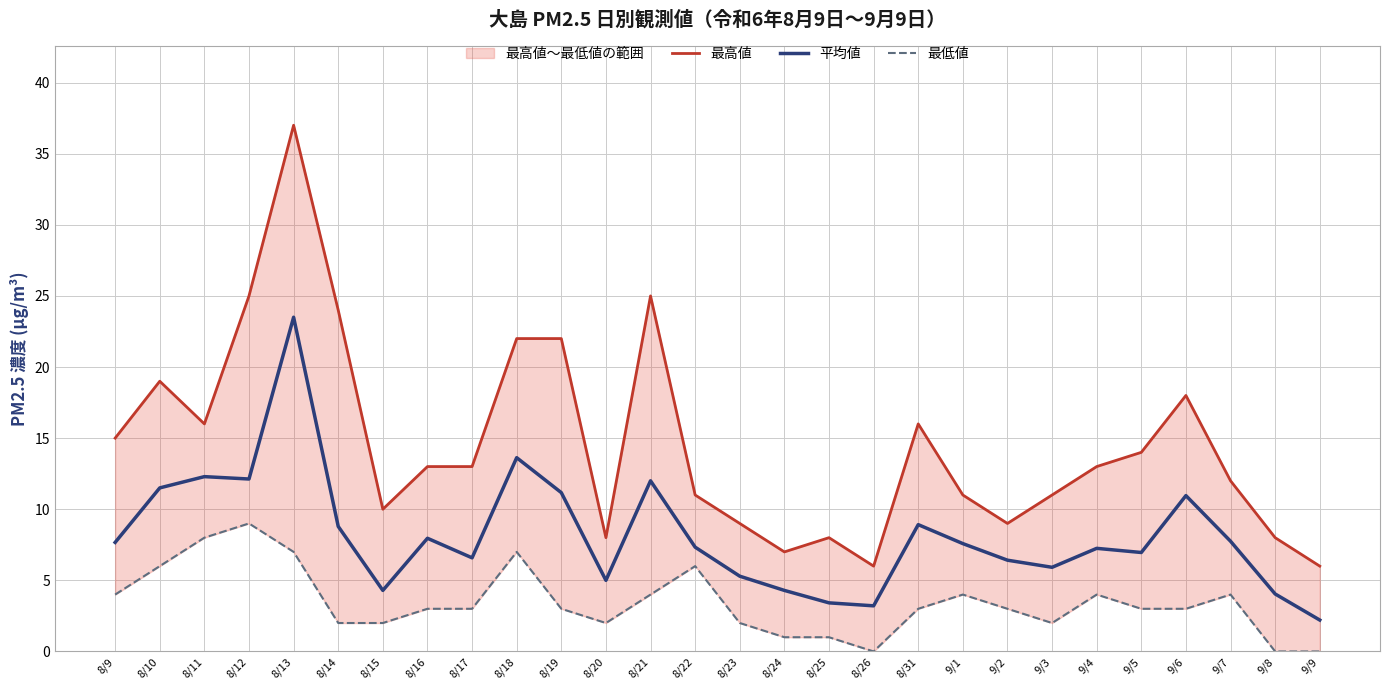

How many values in the 平均値 series are below 7?

12